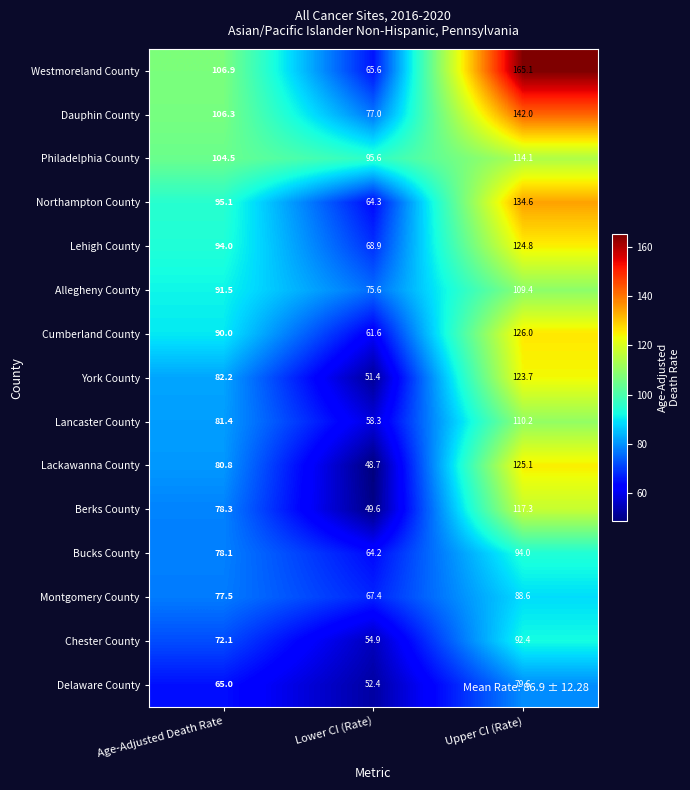

Is it true that Lackawanna County equals 23.3 at Lower CI (Rate)?

False